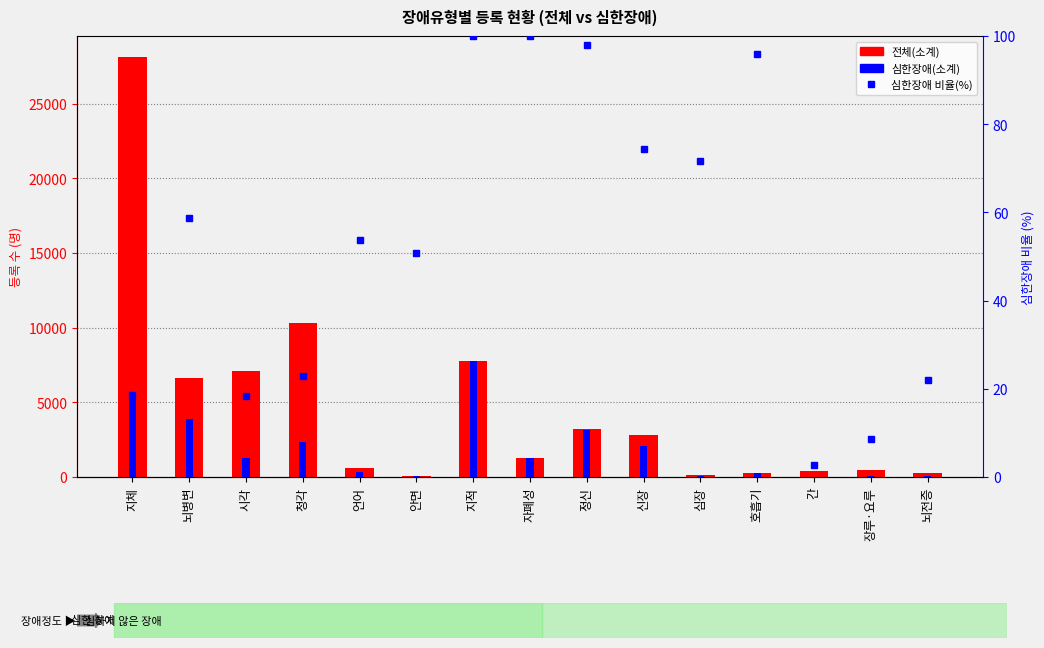

Rank the categories by 심한장애(소계) value from lowest to highest.

간, 안면, 장루·요루, 뇌전증, 심장, 호흡기, 언어, 자폐성, 시각, 신장, 청각, 정신, 뇌병변, 지체, 지적